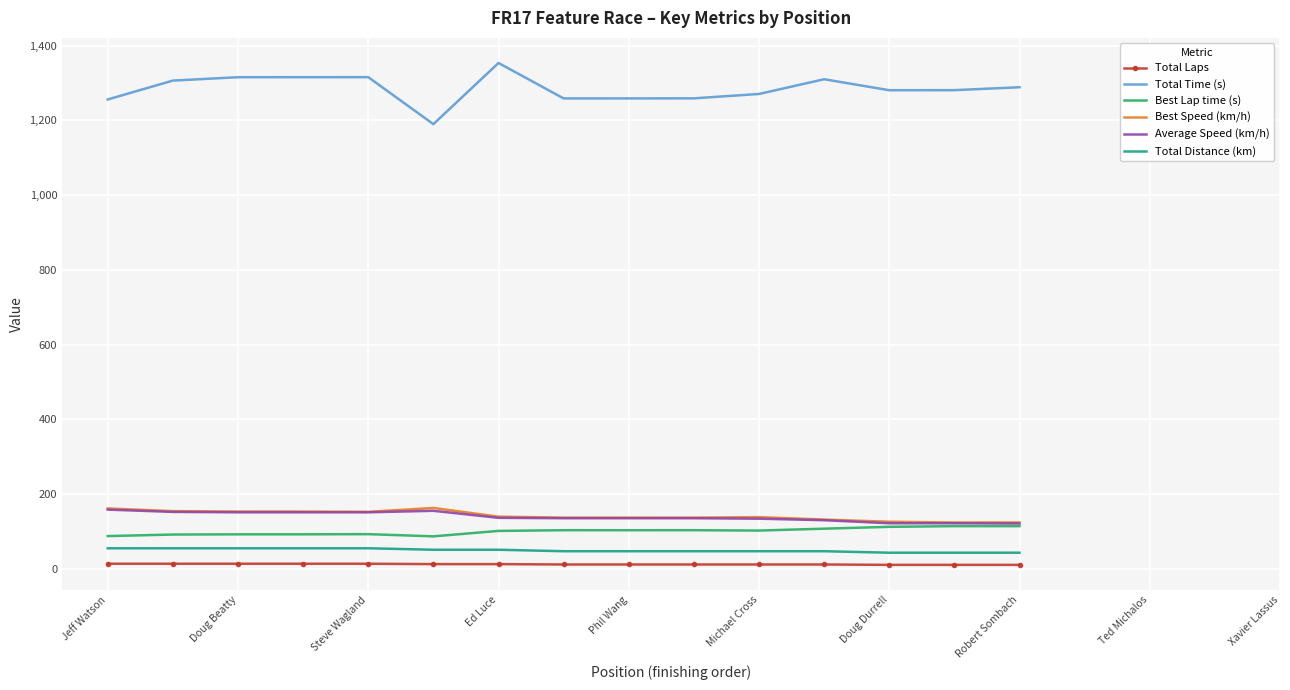

True or false: Total Time (s) and Total Laps cross at least once.

False